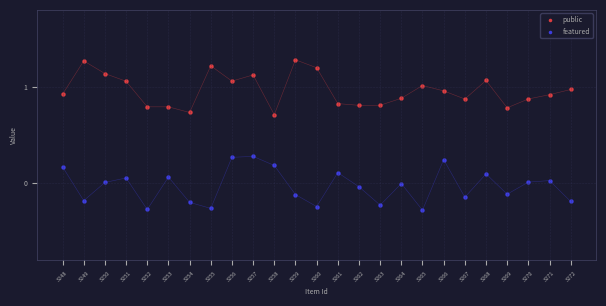

Which series reaches the minimum Y coordinate?

featured